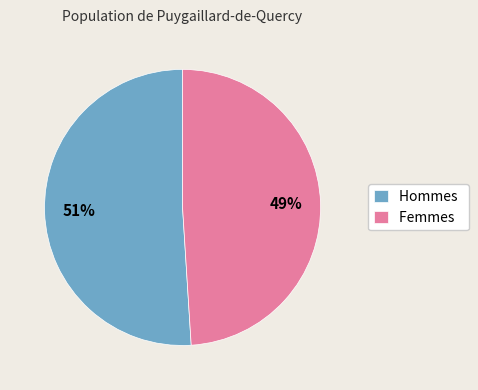

To the nearest percent, what is the difference between the largest and smallest slice percentages?

2%